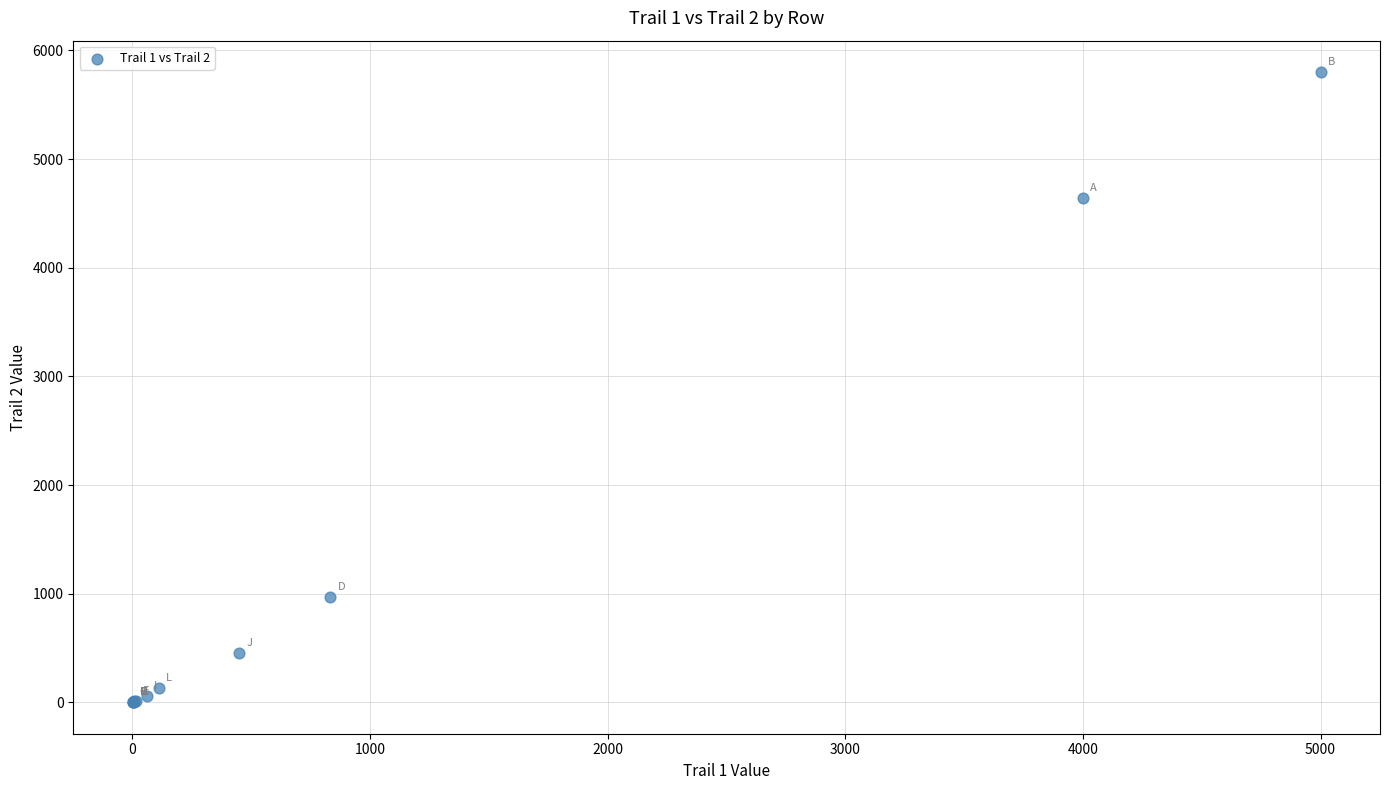

What Y value in the scatter plot is closest to 2900?

4640.0